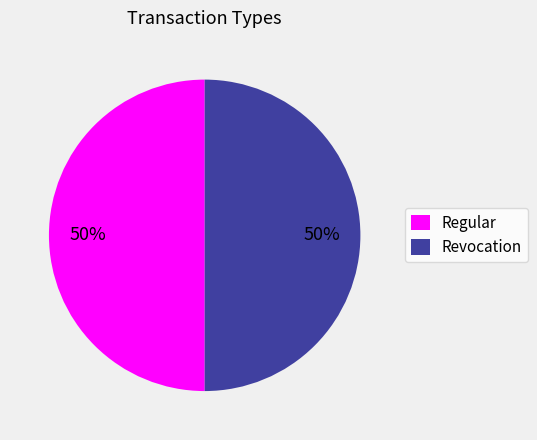

What percentage is the Regular slice, to the nearest percent?

50%